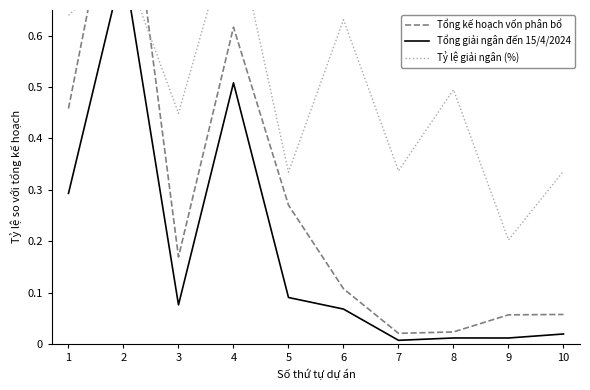

What is the value of the Tổng giải ngân đến 15/4/2024 point at the 6th from the left?

0.1